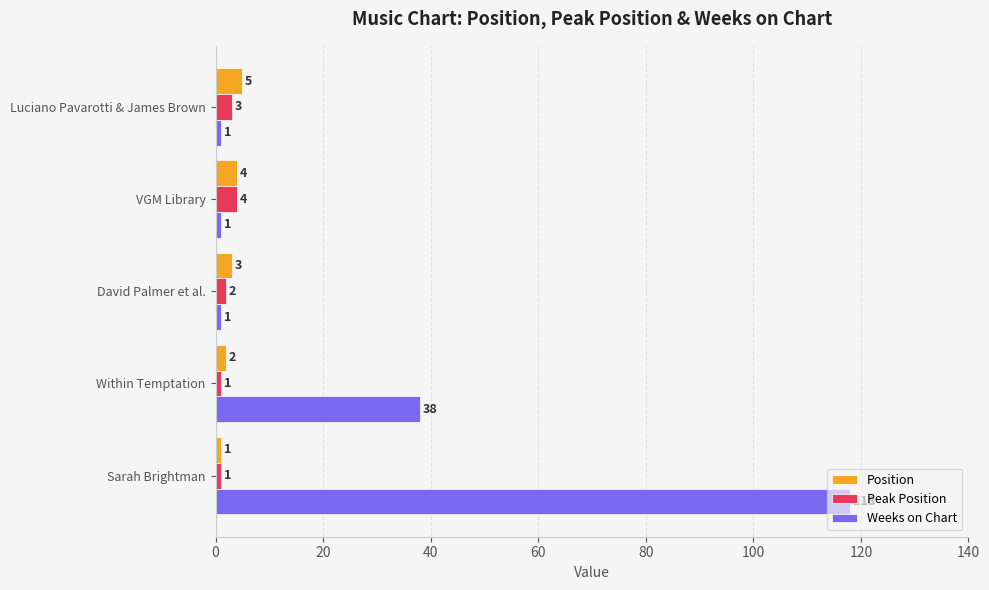

Count the Position values in the range 2 to 4.

3